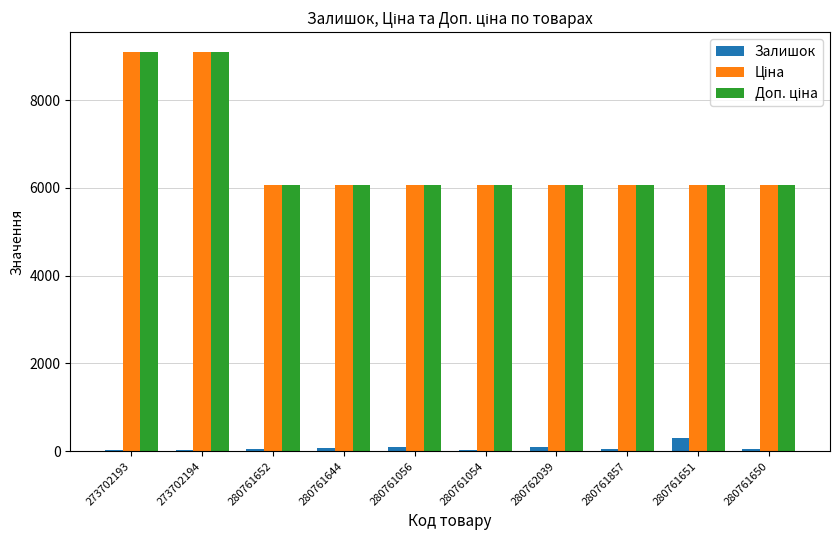

What is the greatest value displayed?

9092.0